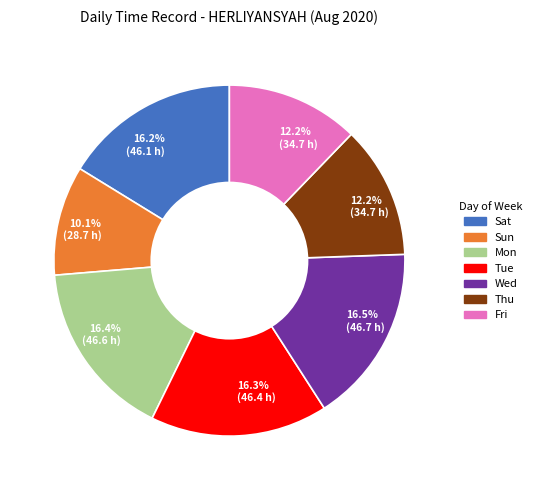

Is it true that Fri is 18% of the pie?

False